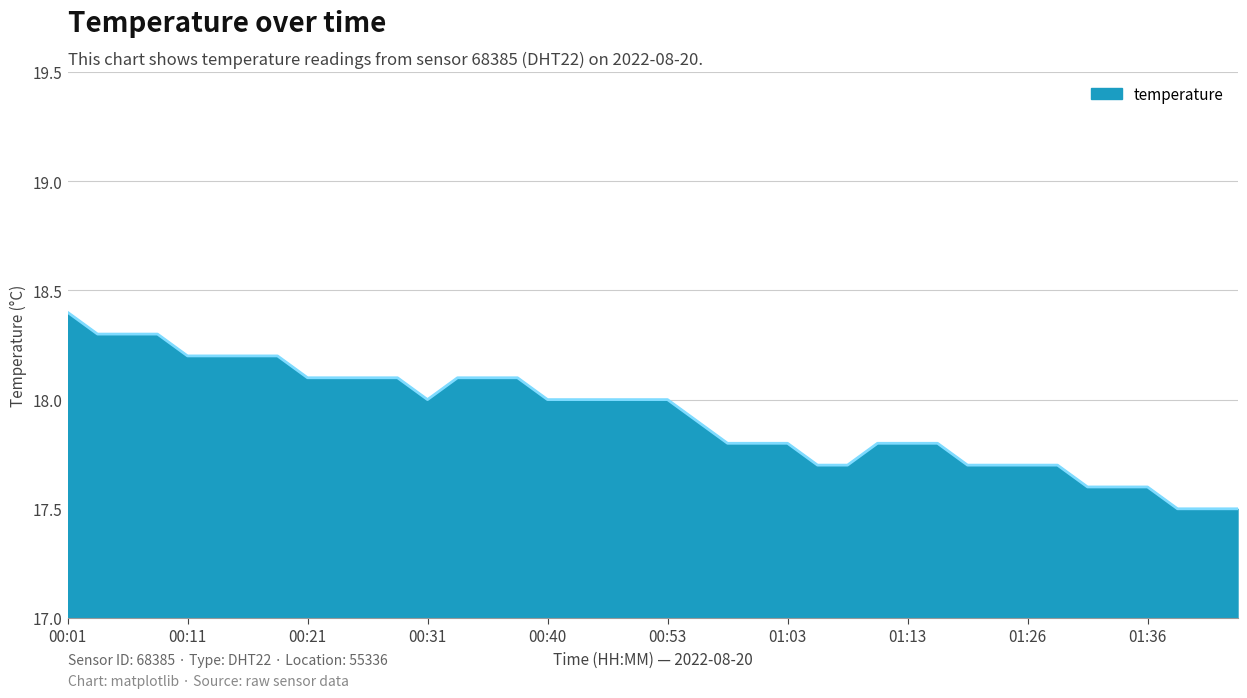

What is the greatest value displayed?

18.4